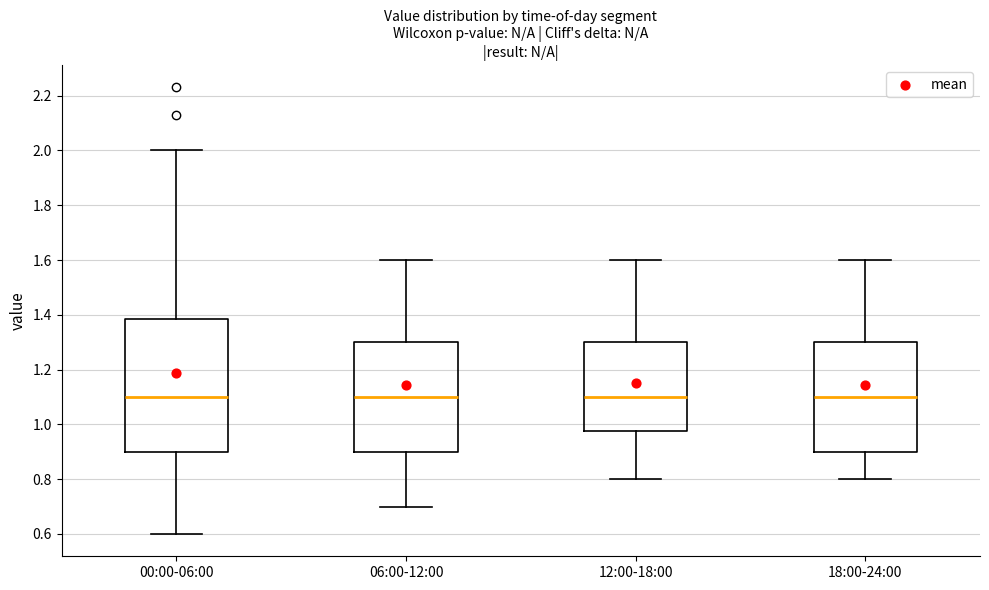

Reading left to right, read every box against the y-axis: the position of its median line, the range the box covers, and the ends of its whiskers. The values are not printed on the chart, so give them approximately, as read against the axis.

00:00-06:00: median 1.10, box 0.90 to 1.38, whiskers 0.60 to 2.00
06:00-12:00: median 1.10, box 0.90 to 1.30, whiskers 0.70 to 1.60
12:00-18:00: median 1.10, box 0.98 to 1.30, whiskers 0.80 to 1.60
18:00-24:00: median 1.10, box 0.90 to 1.30, whiskers 0.80 to 1.60